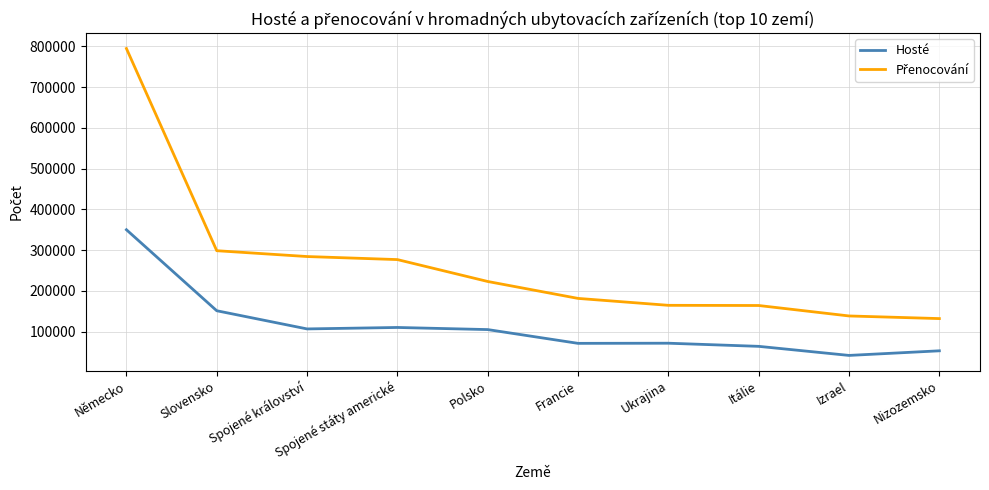

Which category has the highest value across all series?

Německo